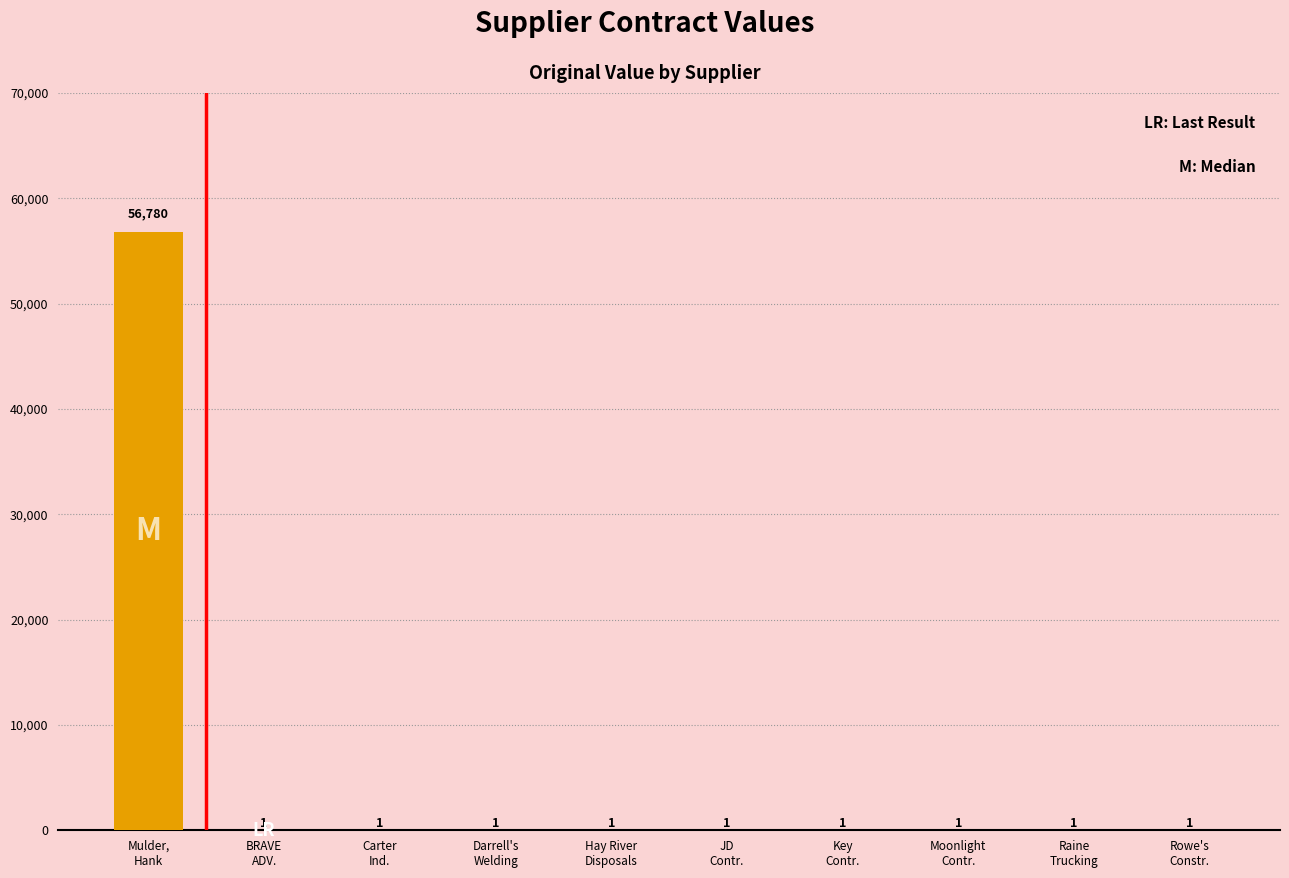

What is the greatest value displayed?

56780